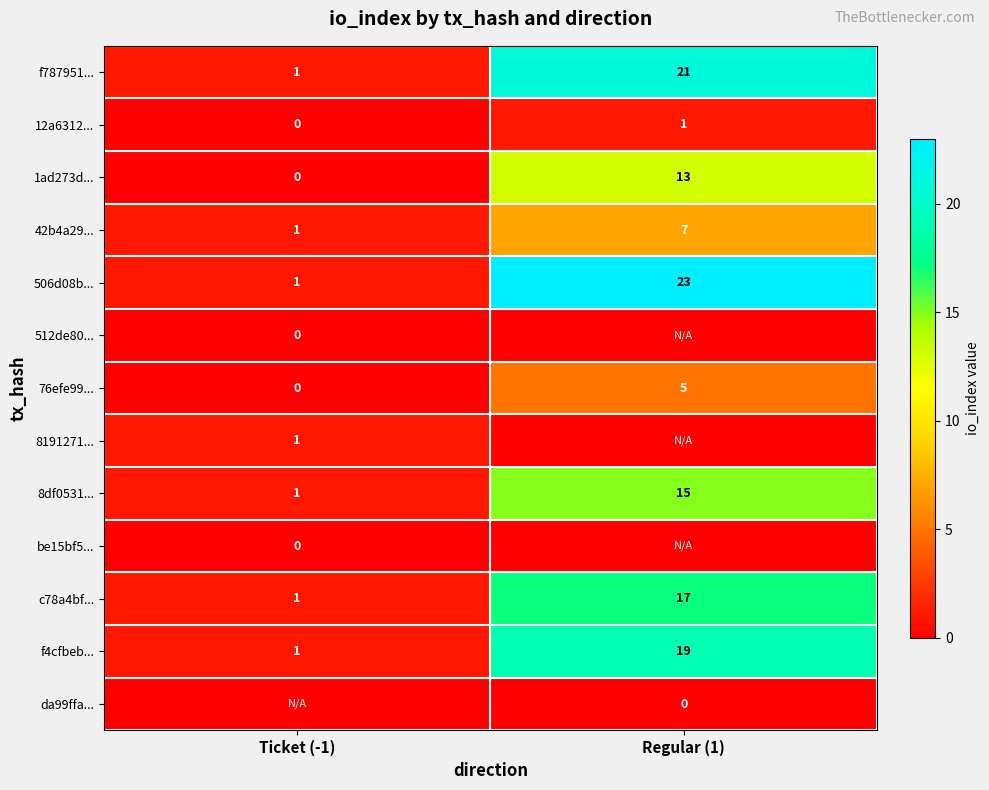

What is the difference between the 1ad273d... values at Ticket (-1) and Regular (1)?

13